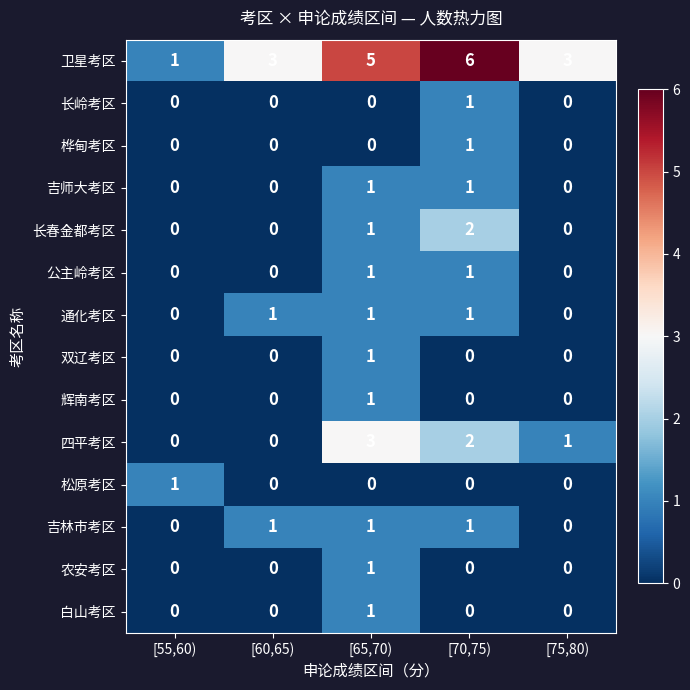

What is the spread (max minus min) of values at [75,80)?

3